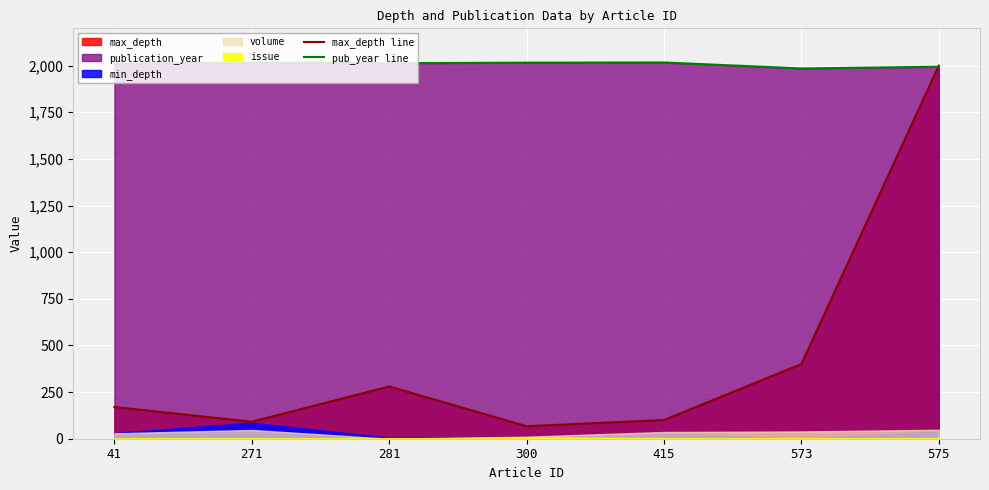

The value of max_depth line at 573 is 527. True or false?

False